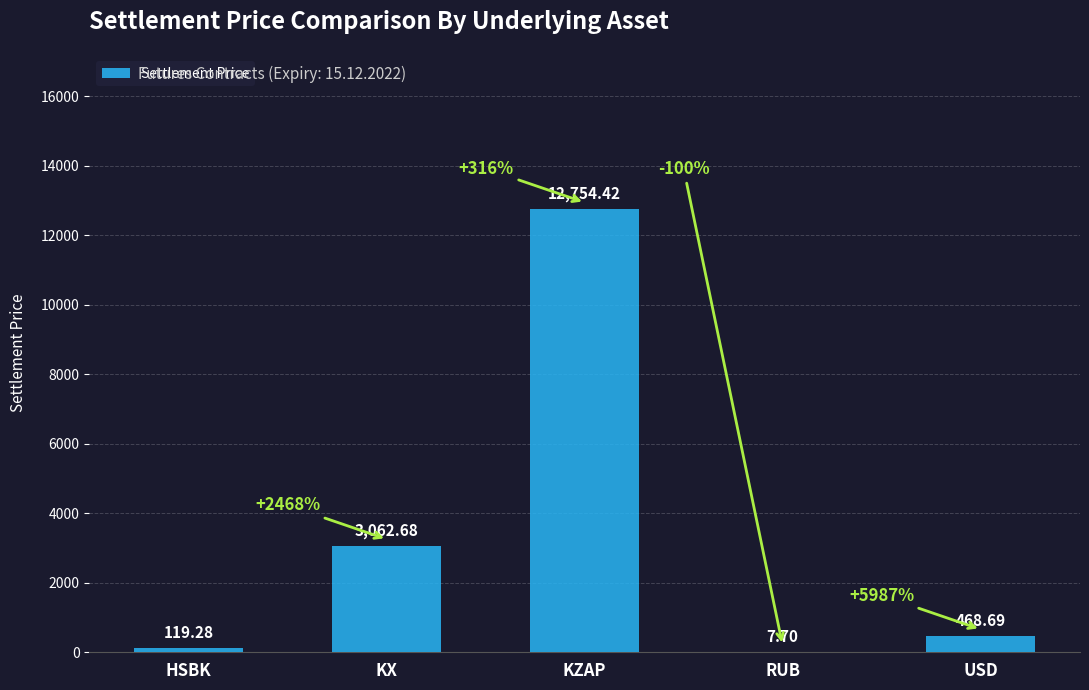

At which category does the chart reach its peak across all series?

KZAP